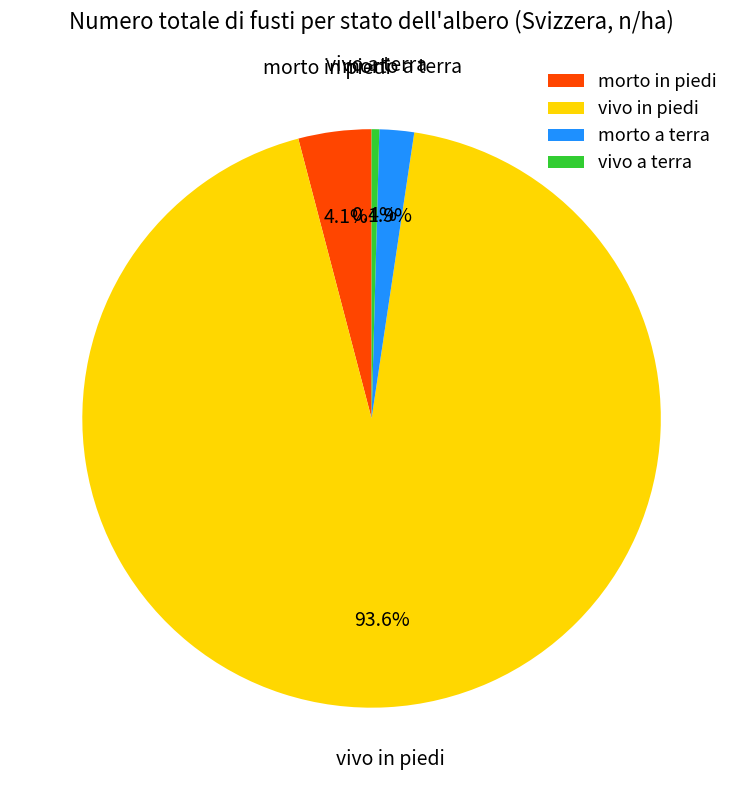

Which category has the biggest portion of the pie?

vivo in piedi